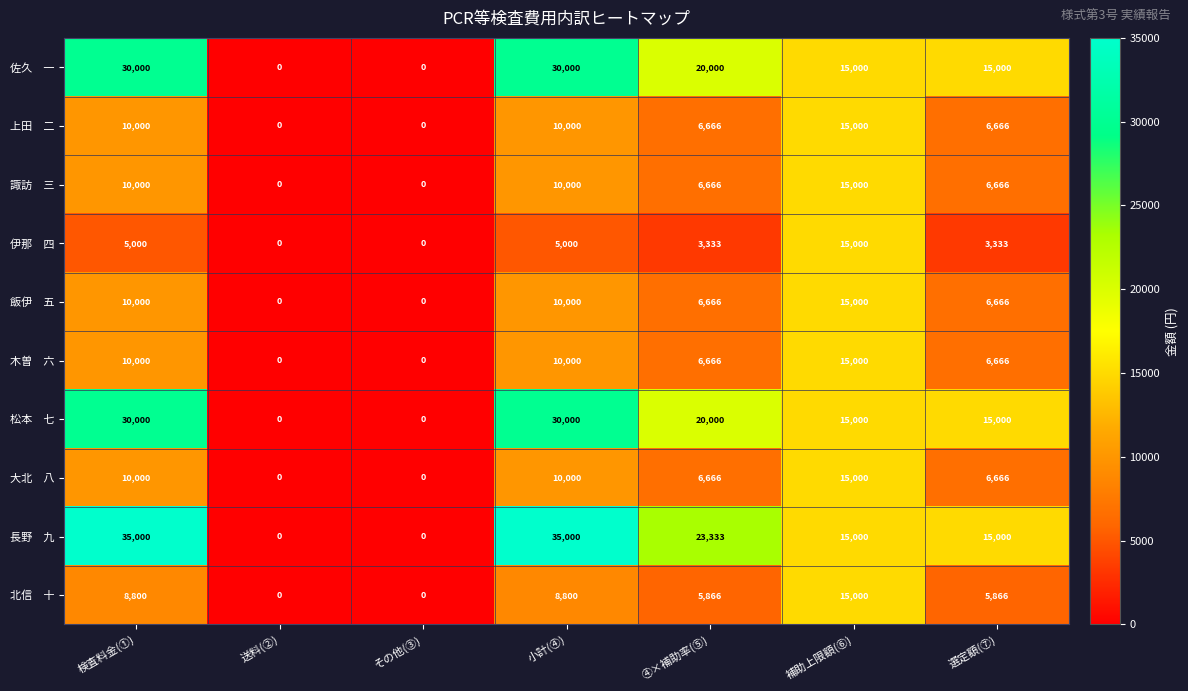

What is the total value across all series at ④×補助率(⑤)?

105862